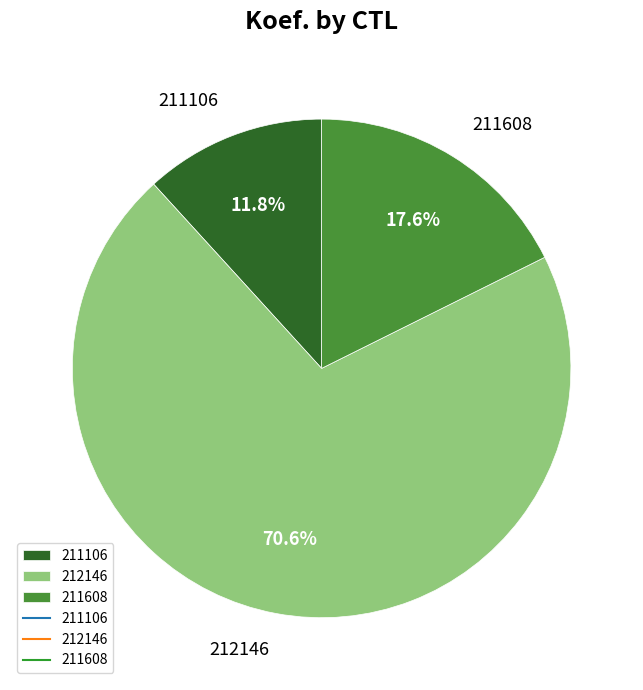

Which category accounts for the majority?

212146